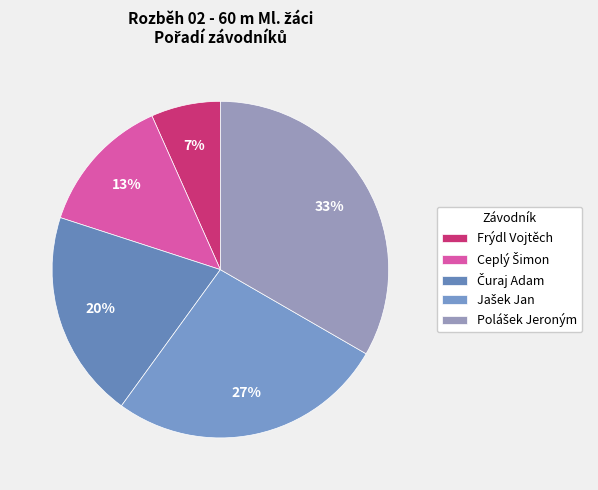

Count the number of slices in the pie.

5